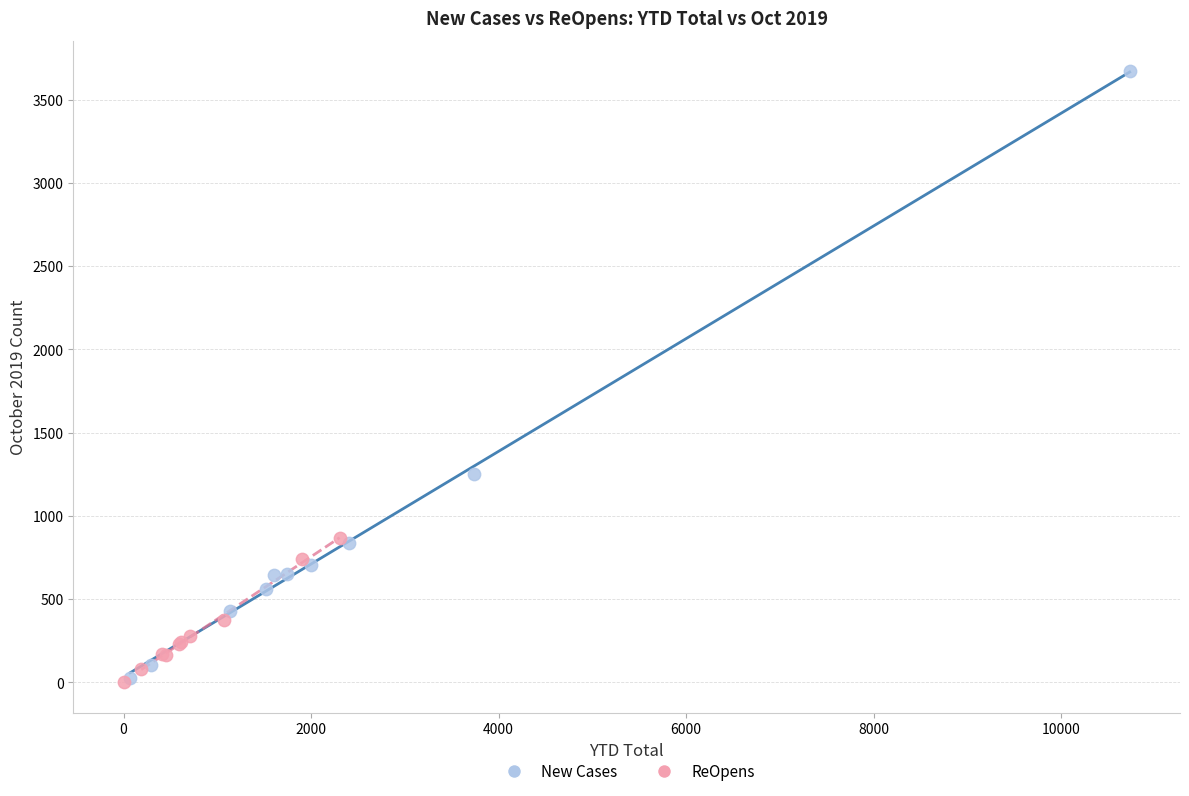

Which series has the largest Y range (max minus min)?

New Cases